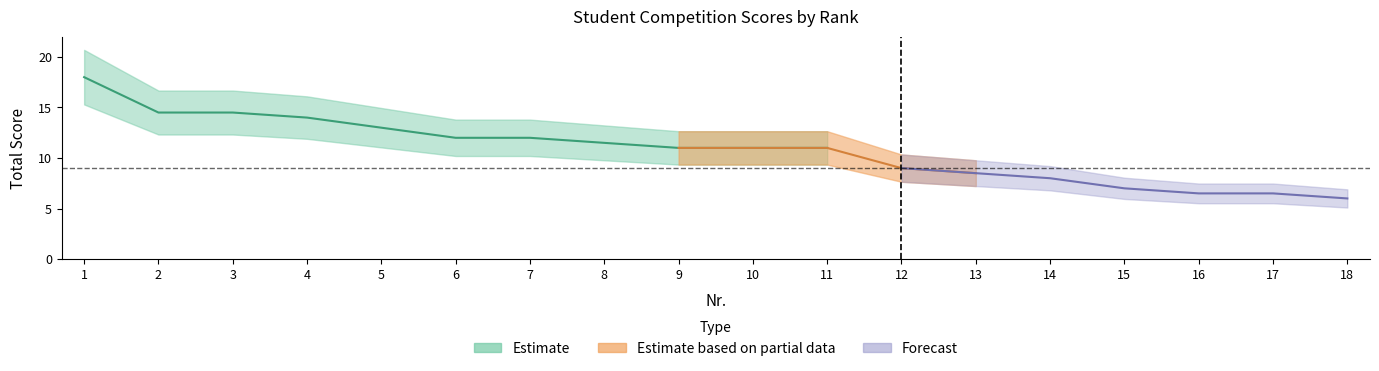

Rank the categories by value from lowest to highest.

18, 16, 17, 15, 14, 13, 12, 9, 10, 11, 8, 6, 7, 5, 4, 2, 3, 1